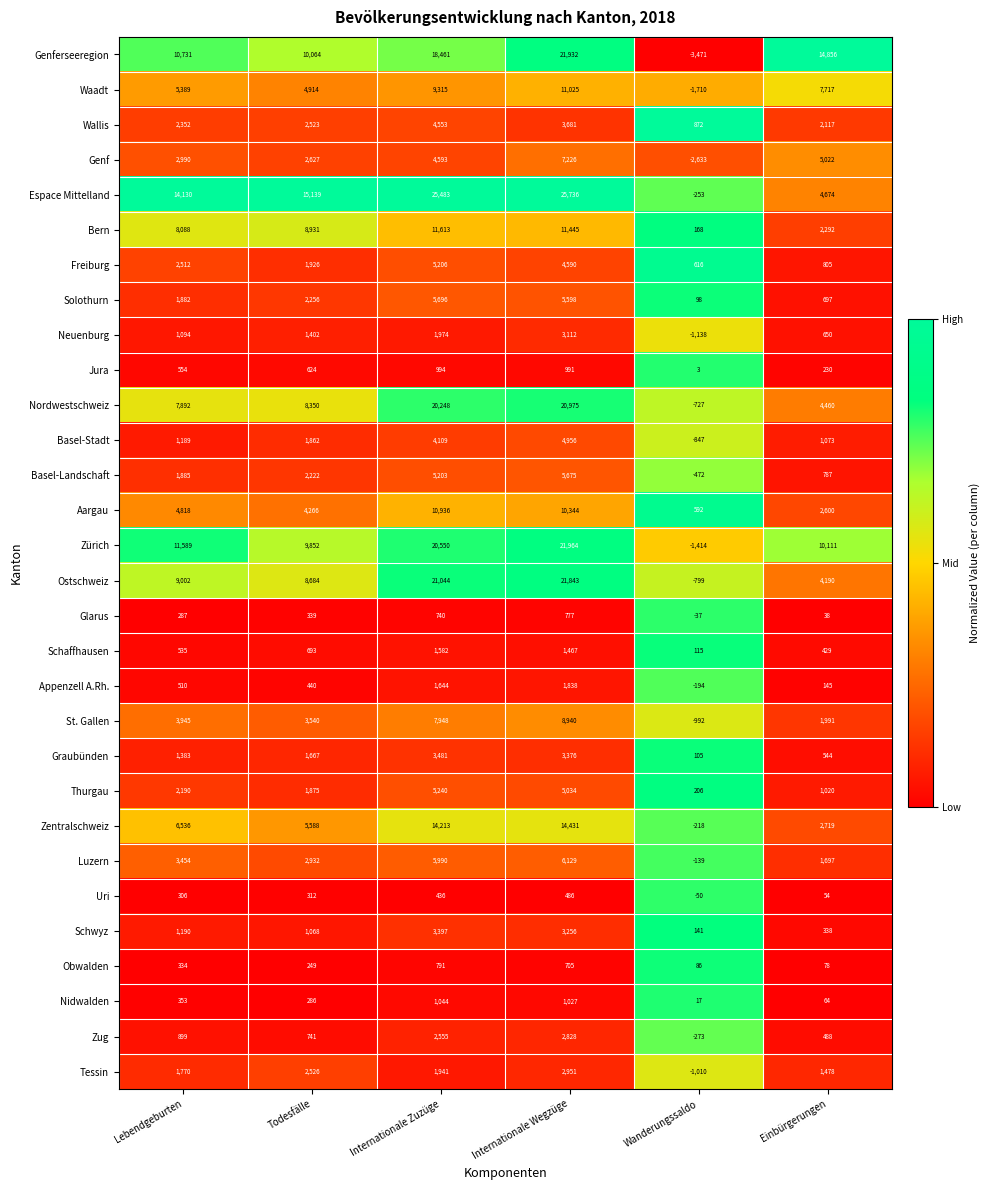

The Wallis series shows 515 at Wanderungssaldo. True or false?

False